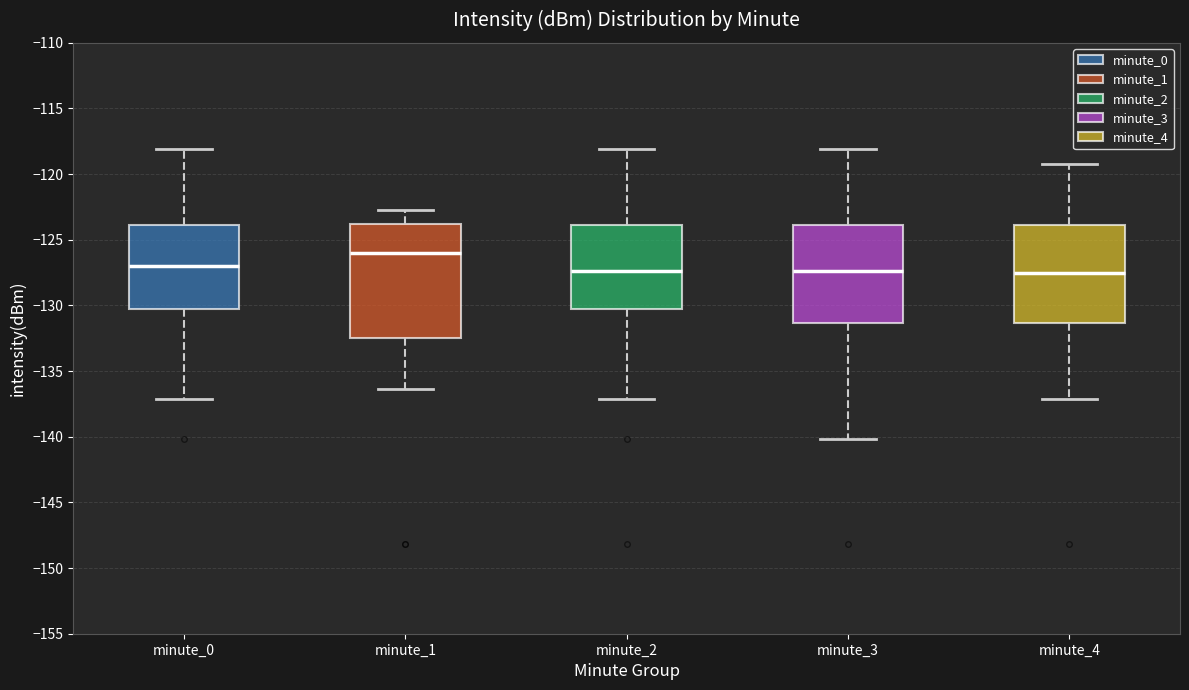

Reading left to right, transcribe this box plot: for each box, give where its median line is, the range the box spans, and where its two whiskers end, as read against the y-axis. The values are not printed on the chart, so give them approximately, as read against the axis.

minute_0: median -127.0, box -130.5 to -124.0, whiskers -137.0 to -118.0
minute_1: median -126.0, box -132.5 to -124.0, whiskers -136.5 to -122.5
minute_2: median -127.5, box -130.5 to -124.0, whiskers -137.0 to -118.0
minute_3: median -127.5, box -131.5 to -124.0, whiskers -140.0 to -118.0
minute_4: median -127.5, box -131.5 to -124.0, whiskers -137.0 to -119.5